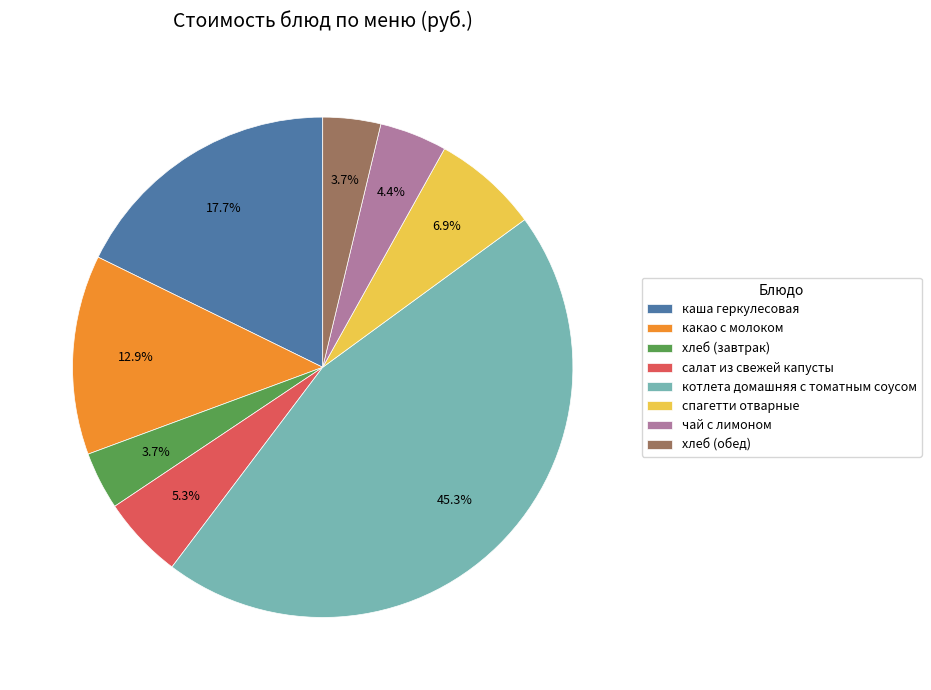

To the nearest percent, what percentage of the pie is салат из свежей капусты?

5%